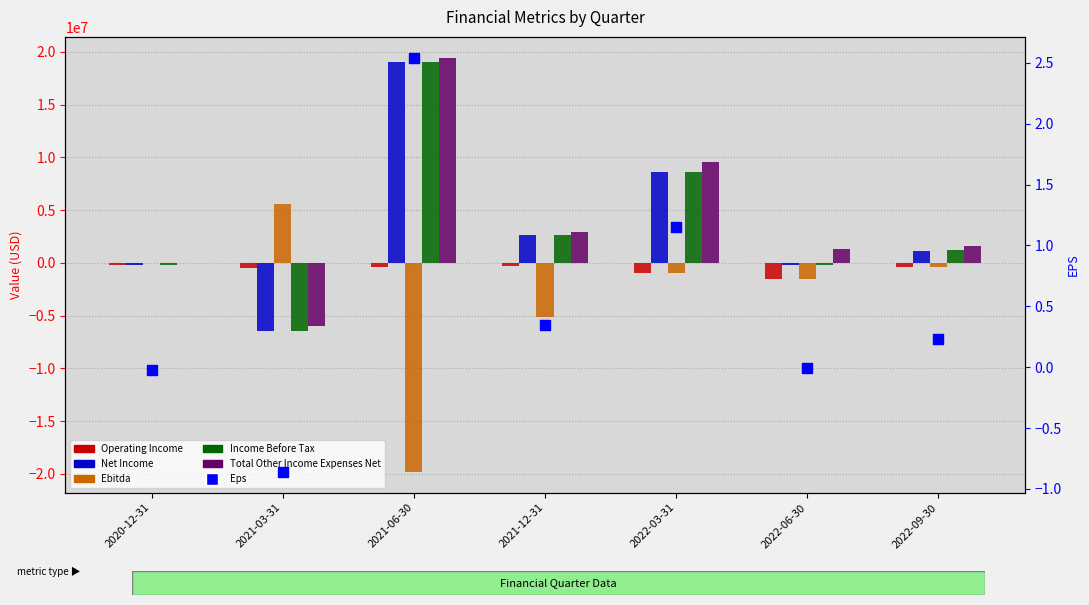

Is the value of Operating Income at 2020-12-31 greater than the value of Income Before Tax at 2020-12-31?

No